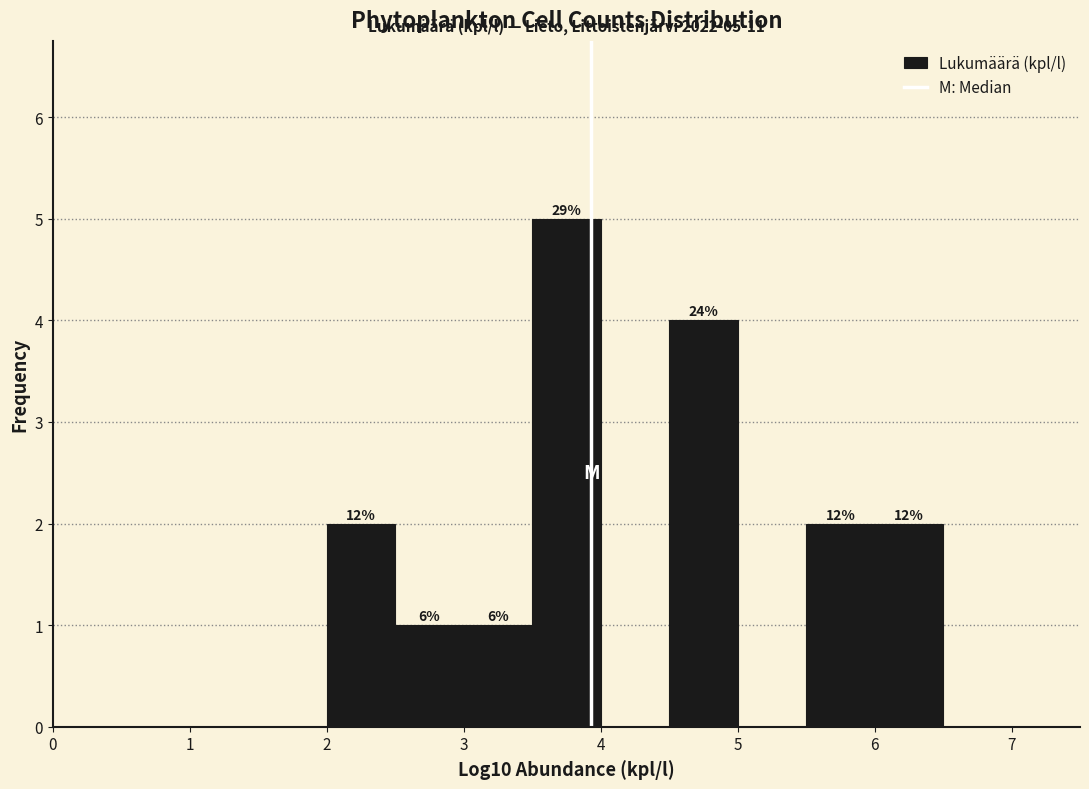

Over which range of the x-axis is the bar tallest?

3.5 to 4.0